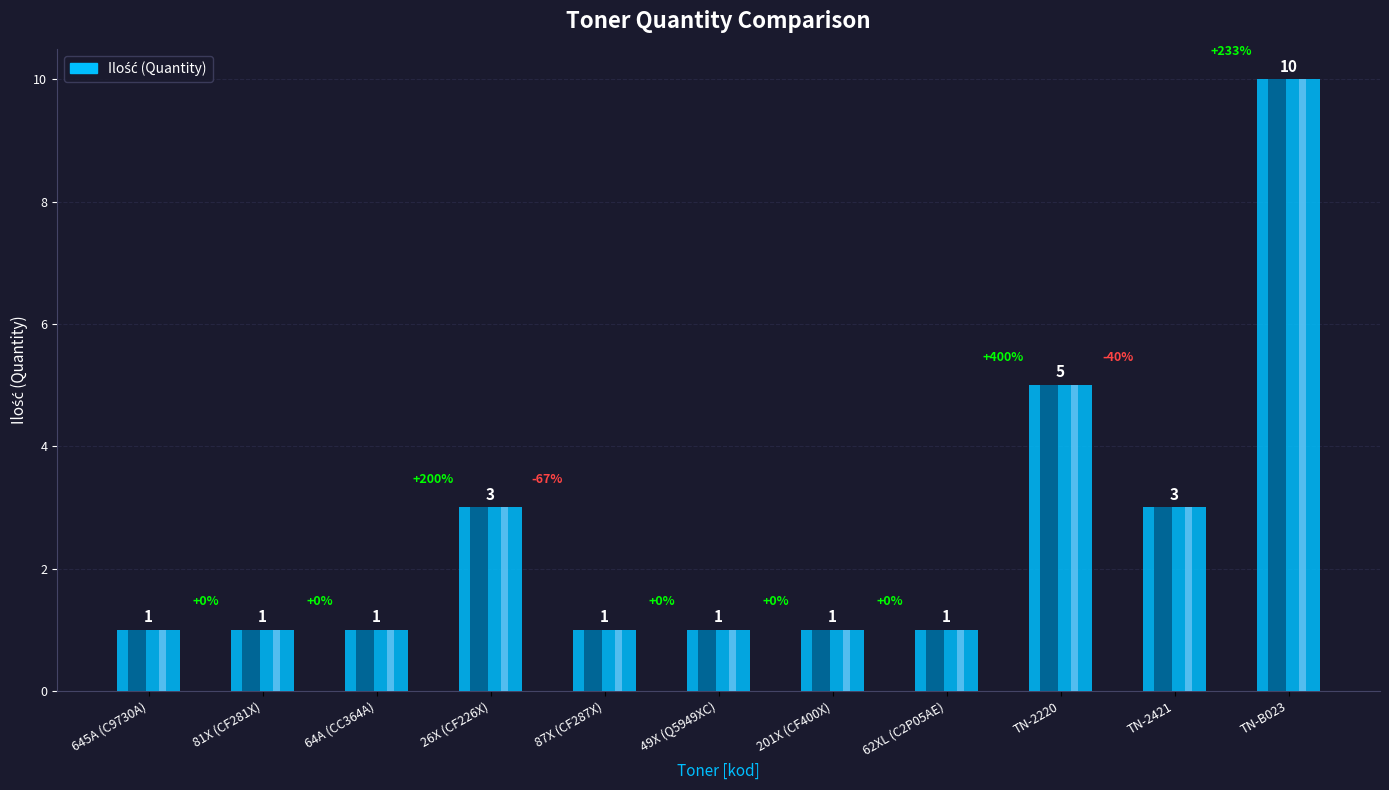

Which category has the lowest value across all series?

645A (C9730A)